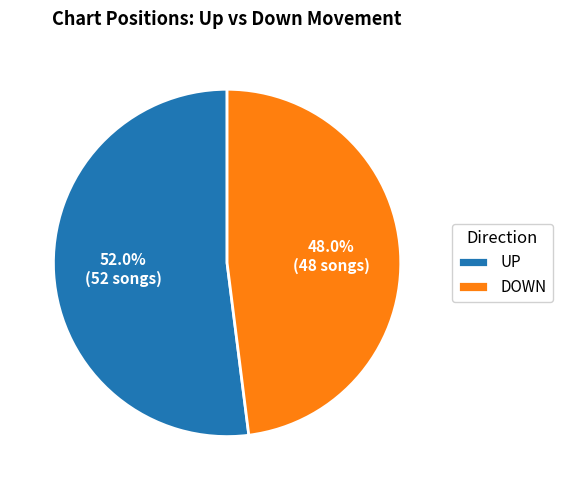

Is there a majority slice in this chart?

Yes